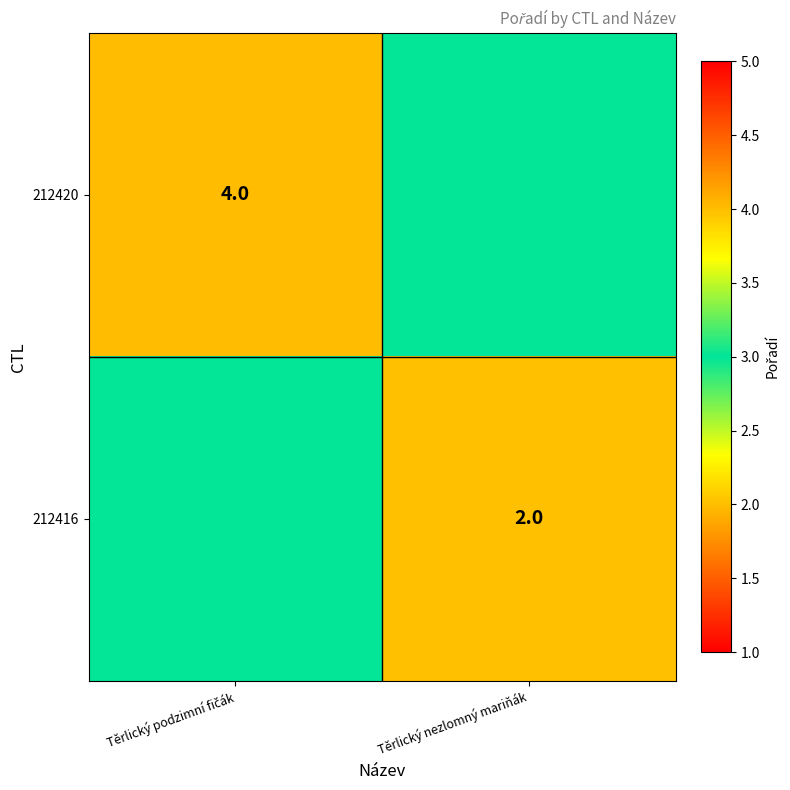

True or false: 212420 has a value of 2 at Těrlický nezlomný mariňák.

False